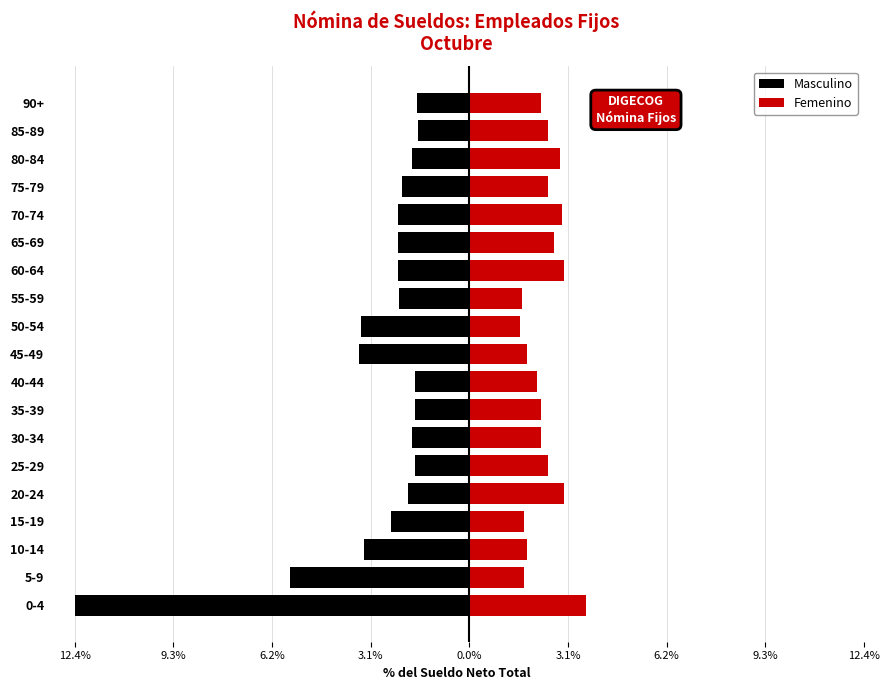

What is the difference between the highest and lowest values at 20-24?

4.9